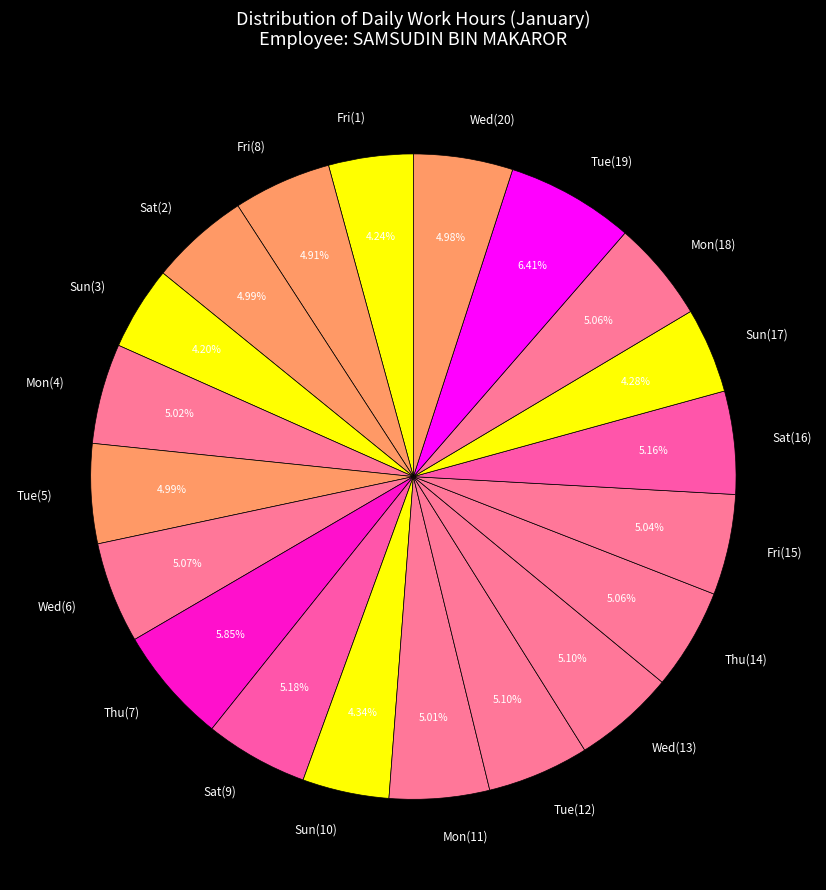

To the nearest percent, what portion does Sat(2) represent?

5%